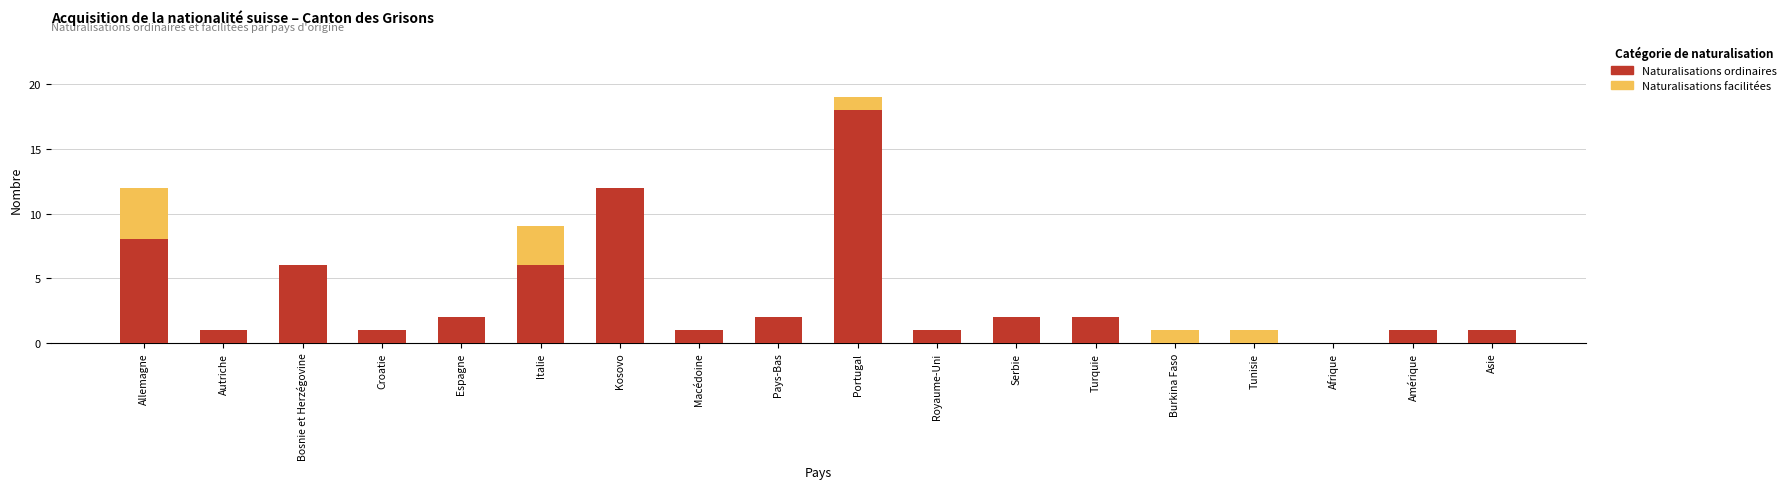

What is the total value across all series at Bosnie et Herzégovine?

6